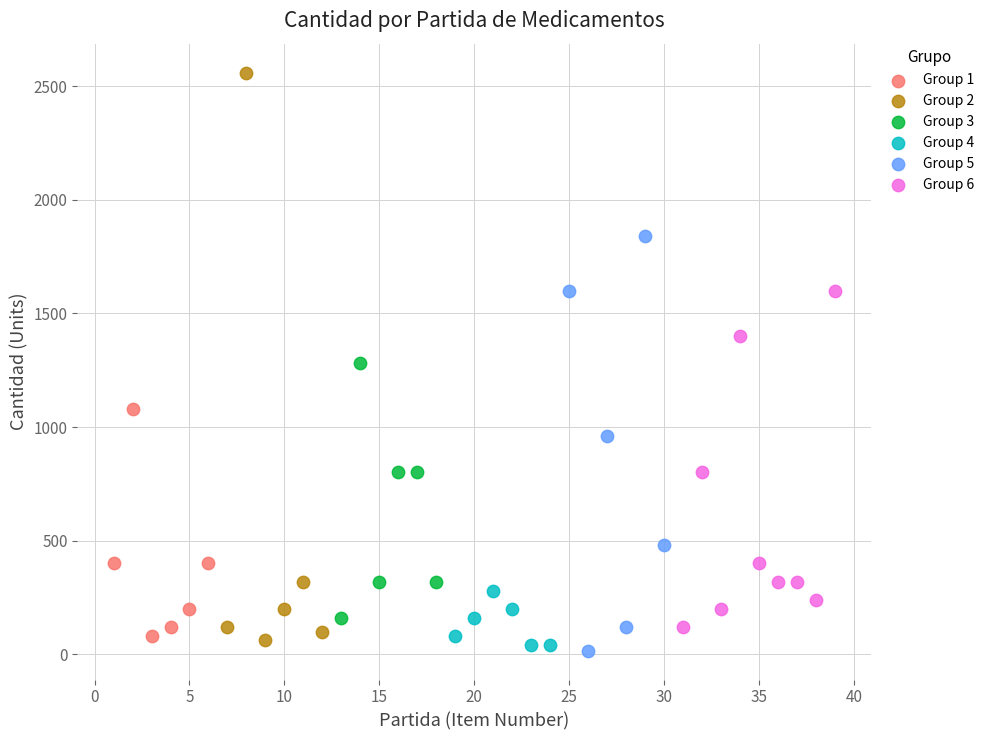

Which series has the largest Y range (max minus min)?

Group 2